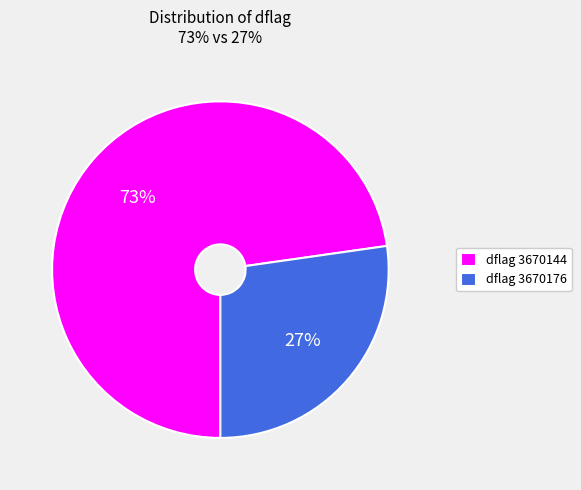

Combined, do dflag 3670176 and dflag 3670144 account for over 50%?

Yes